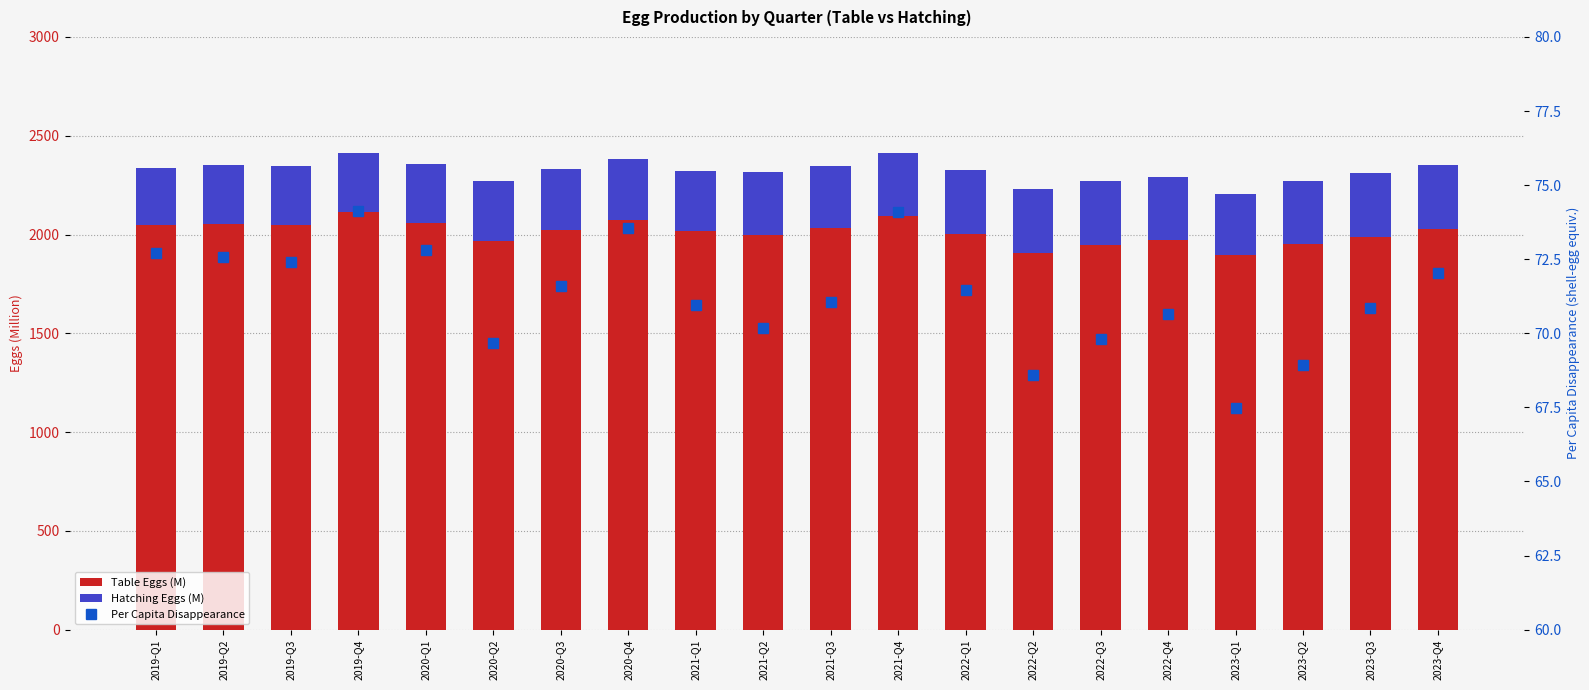

Rank the series by their maximum value, from highest to lowest.

Table Eggs (M), Hatching Eggs (M), Per Capita Disappearance